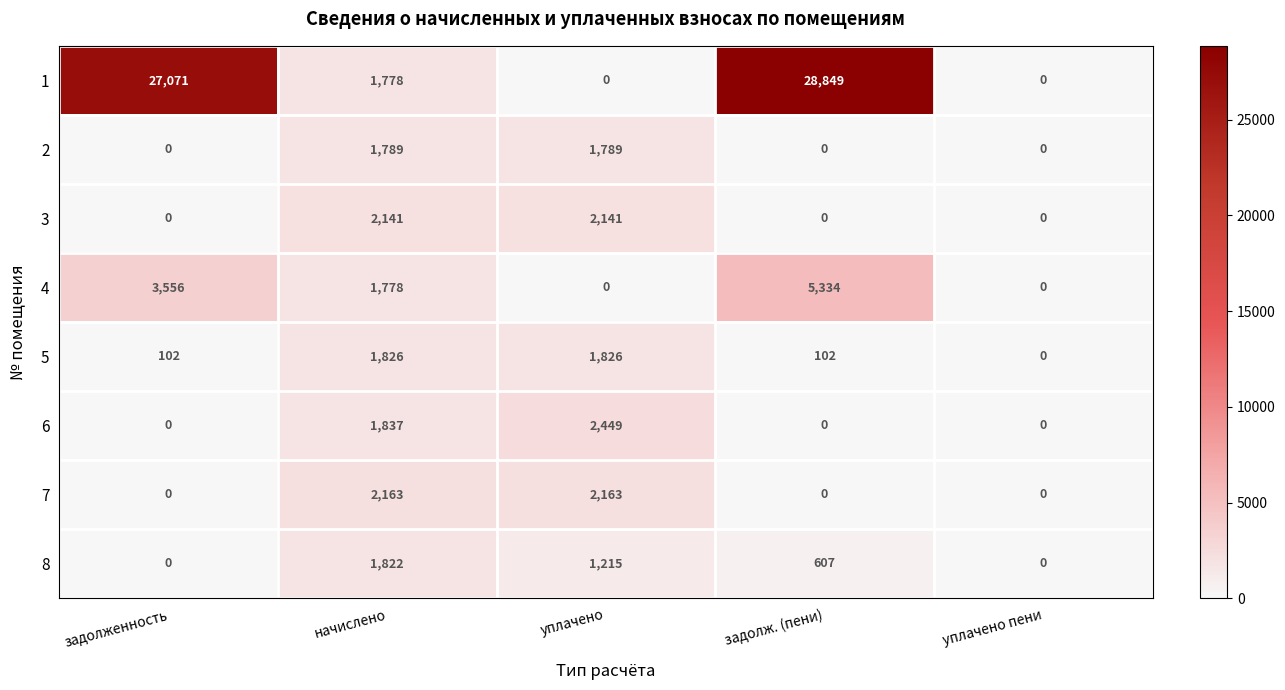

List the series in order of their peak value, lowest first.

2, 8, 5, 3, 7, 6, 4, 1